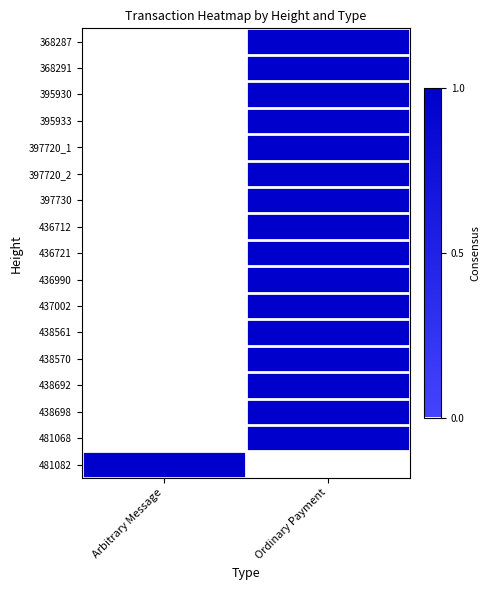

Which series has the largest total across all categories?

368287